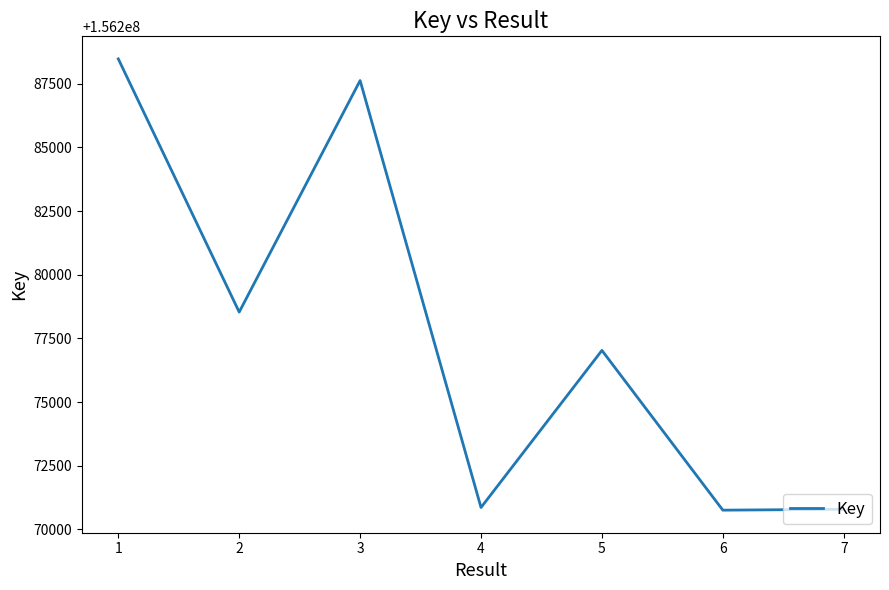

What is the ratio of the value at 1 to the value at 2?

1.0